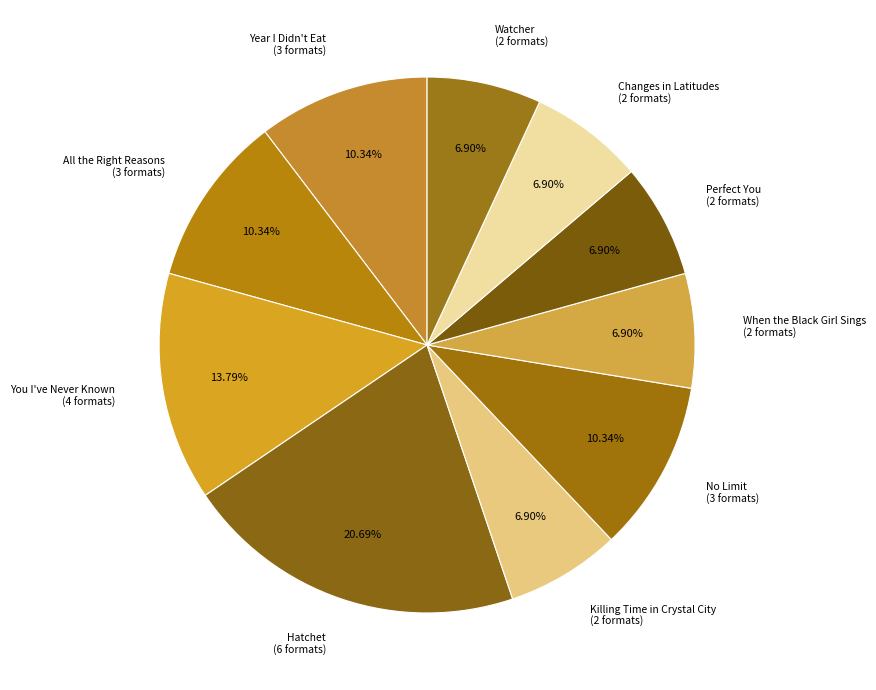

How much of the chart is everything except Watcher?

93.1%